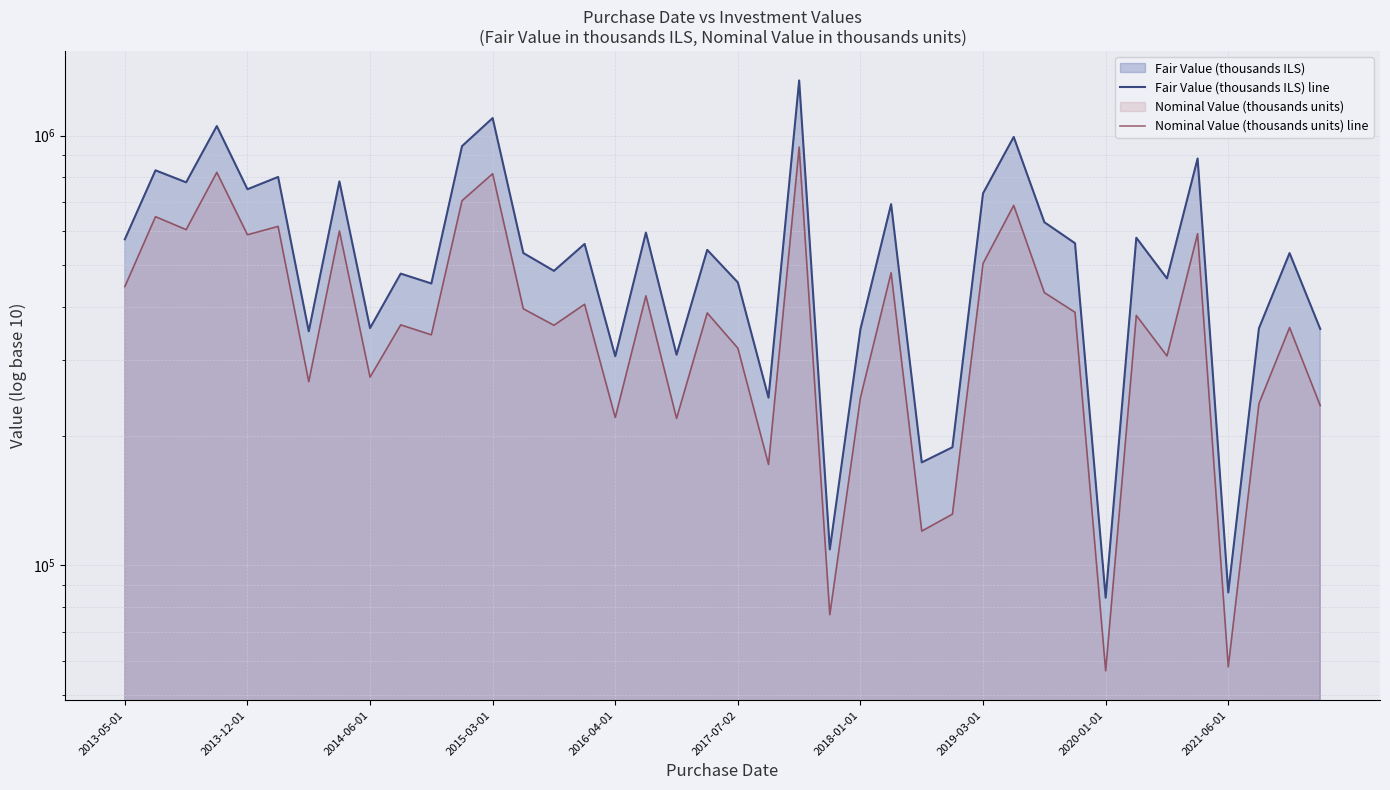

At which label does Fair Value (thousands ILS) line first exceed 541955?

2013-05-01